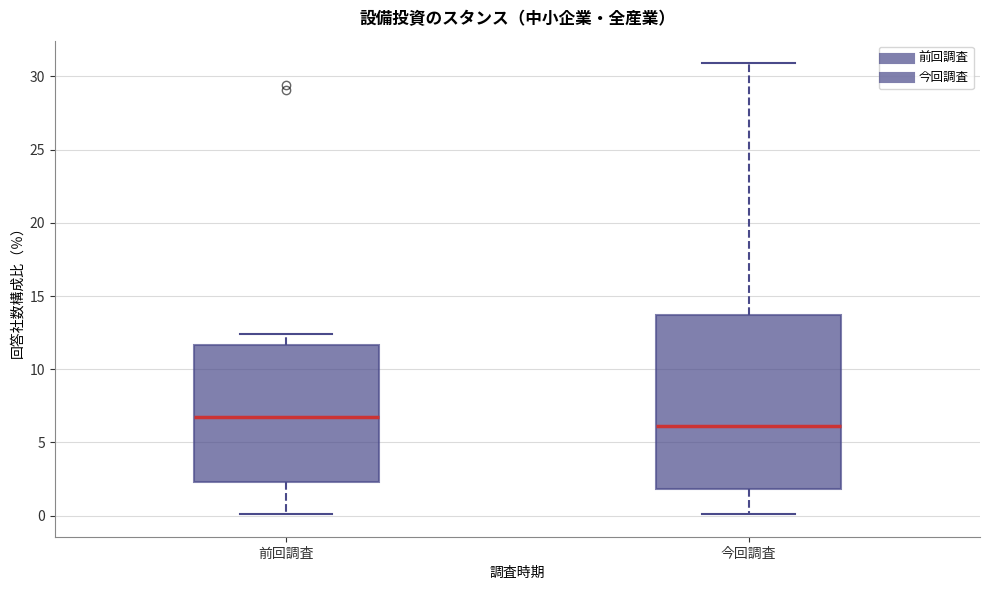

Reading left to right, transcribe this box plot: for each box, give where its median line is, the range the box spans, and where its two whiskers end, as read against the y-axis. The values are not printed on the chart, so give them approximately, as read against the axis.

前回調査: median 7.0, box 2.5 to 11.5, whiskers 0.0 to 12.5
今回調査: median 6.0, box 2.0 to 13.5, whiskers 0.0 to 31.0